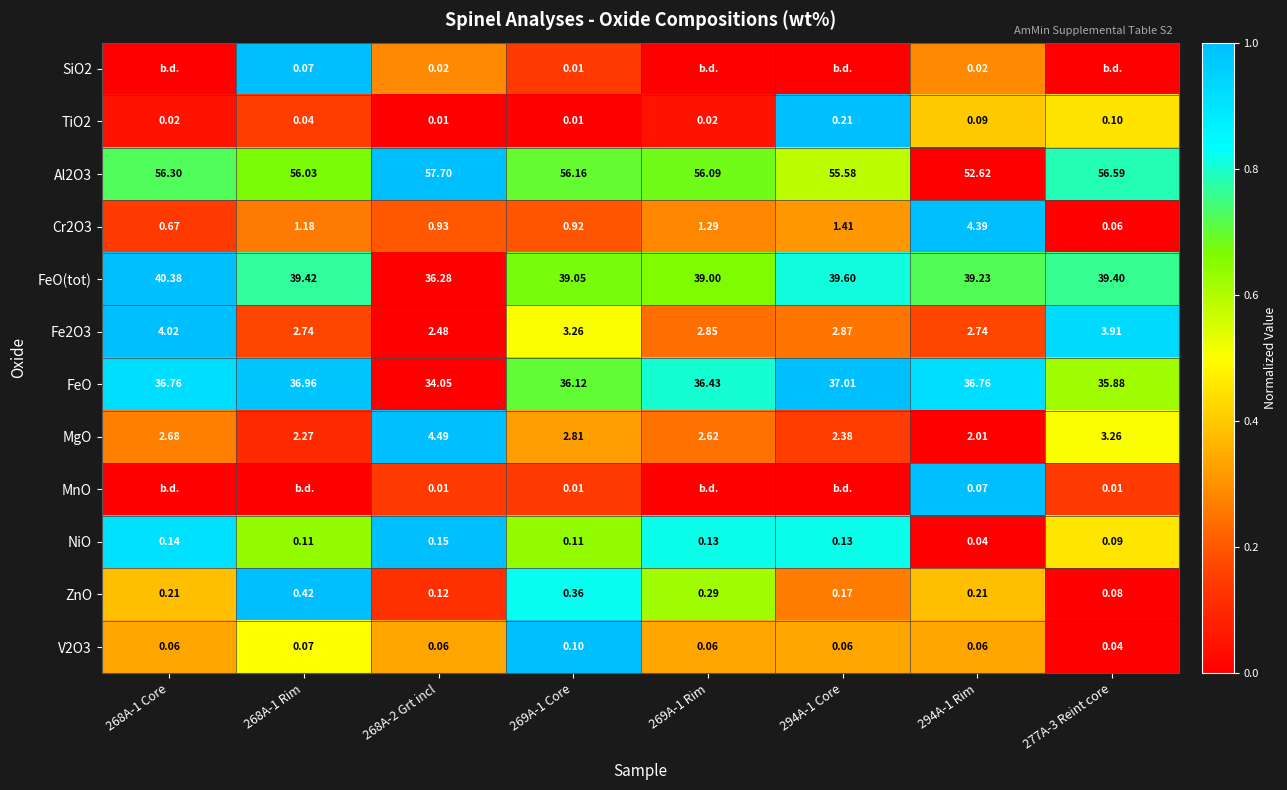

Which category has the highest value in the V2O3 series?

269A-1 Core